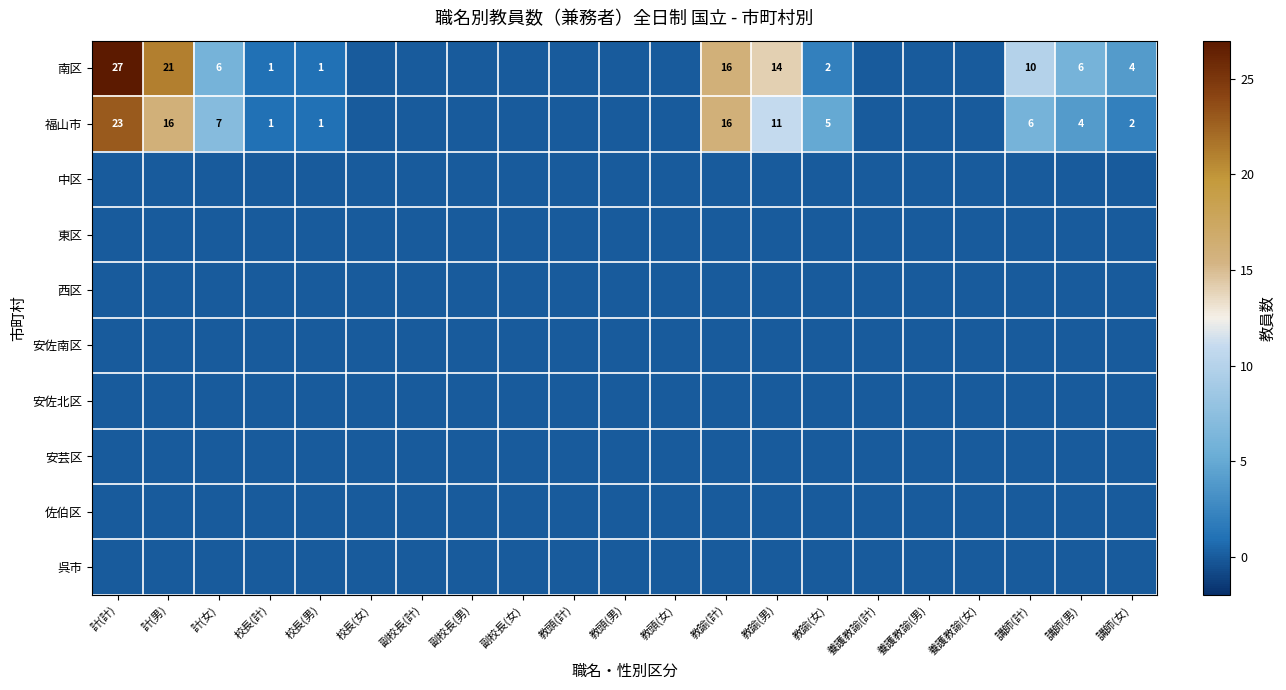

Which has a higher value, 教諭(女) or 教頭(女)?

教諭(女)